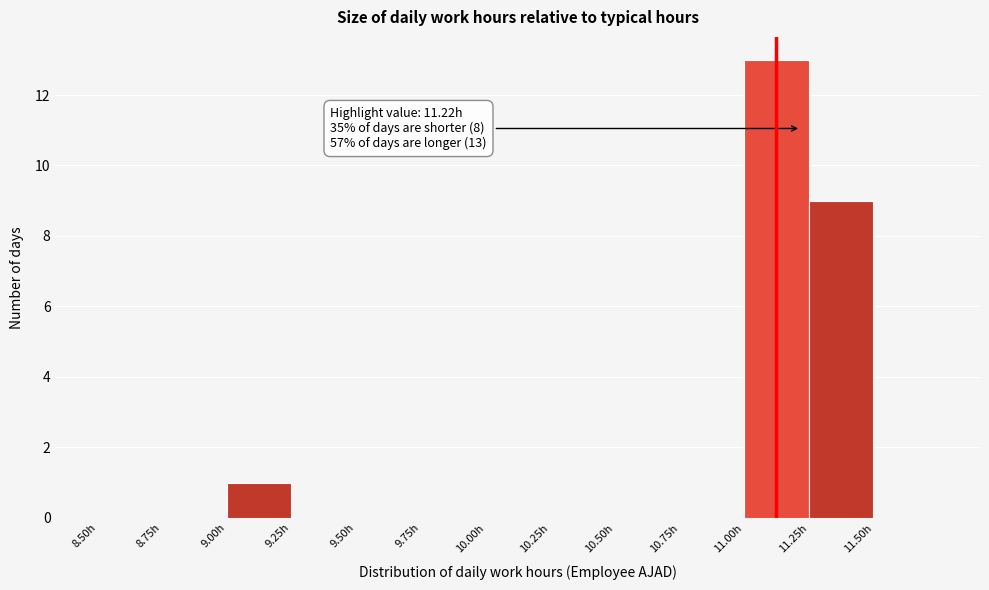

Over which range of the x-axis is the bar tallest?

11.00 to 11.25